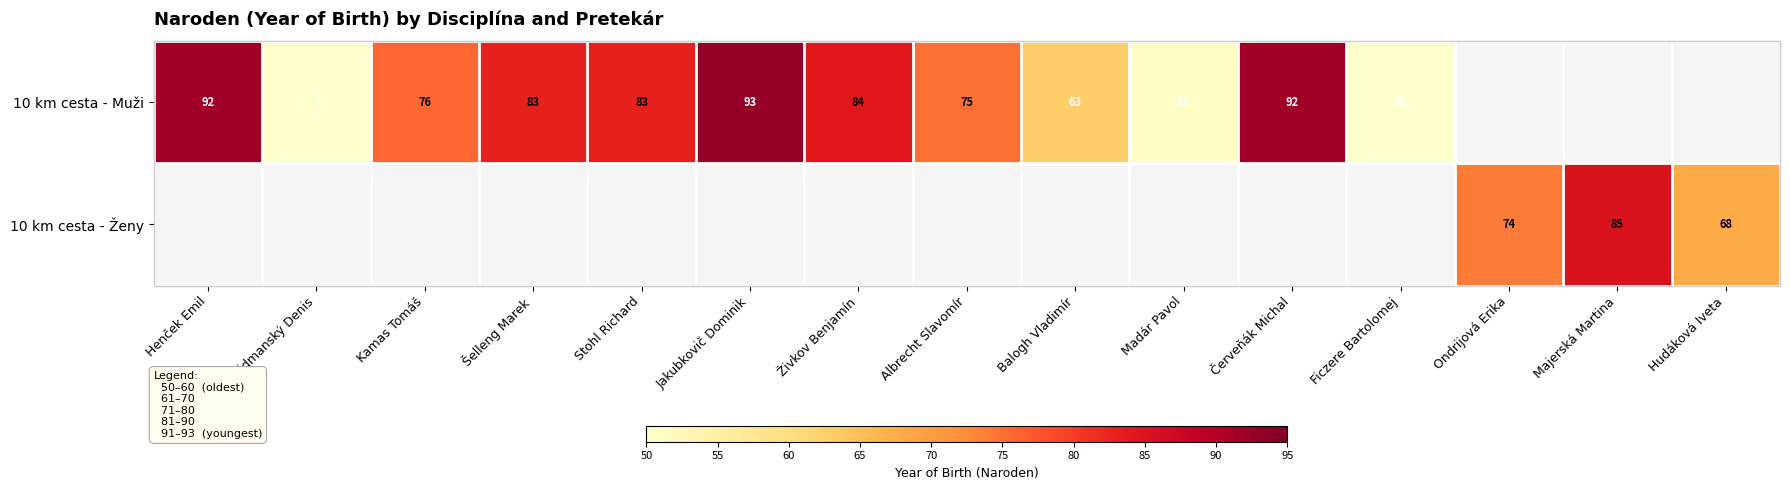

What is the difference between the 10 km cesta - Muži values at Červeňák Michal and Fridmanský Denis?

91